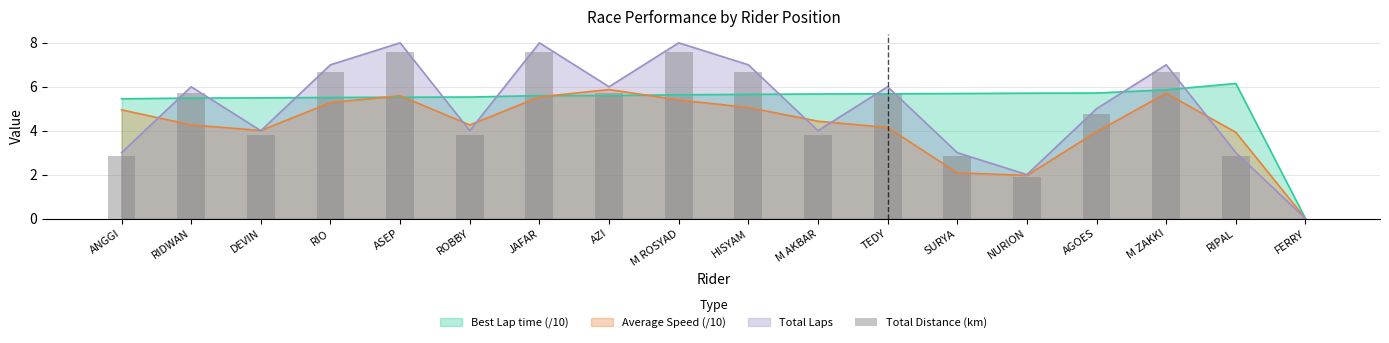

What is the value of the 4th bar from the left?

6.7